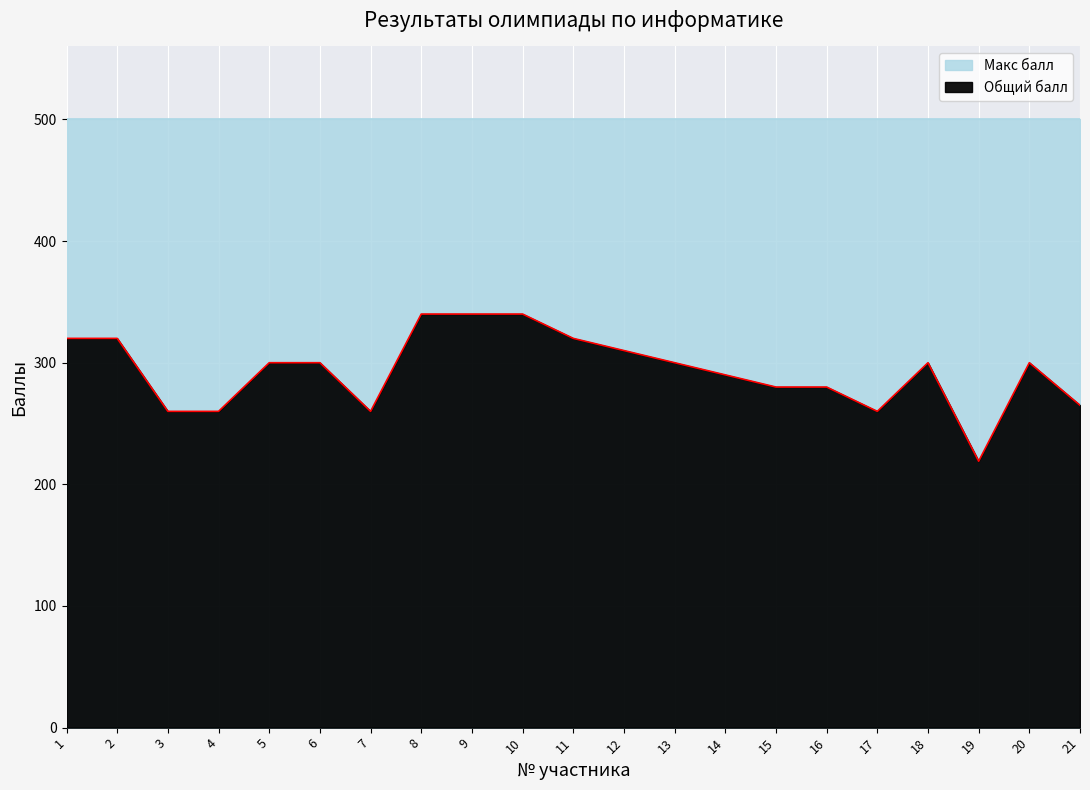

Reading left to right, list all the values displayed in this chart.

320	320	260	260	300	300	260	340	340	340	320	310	300	290	280	280	260	300	219	300	265